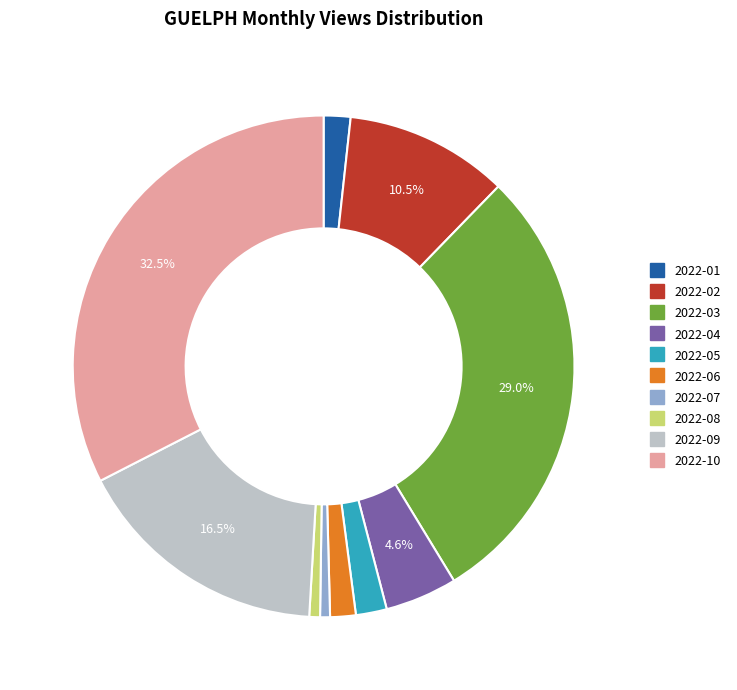

To the nearest percent, what portion does 2022-03 represent?

29%